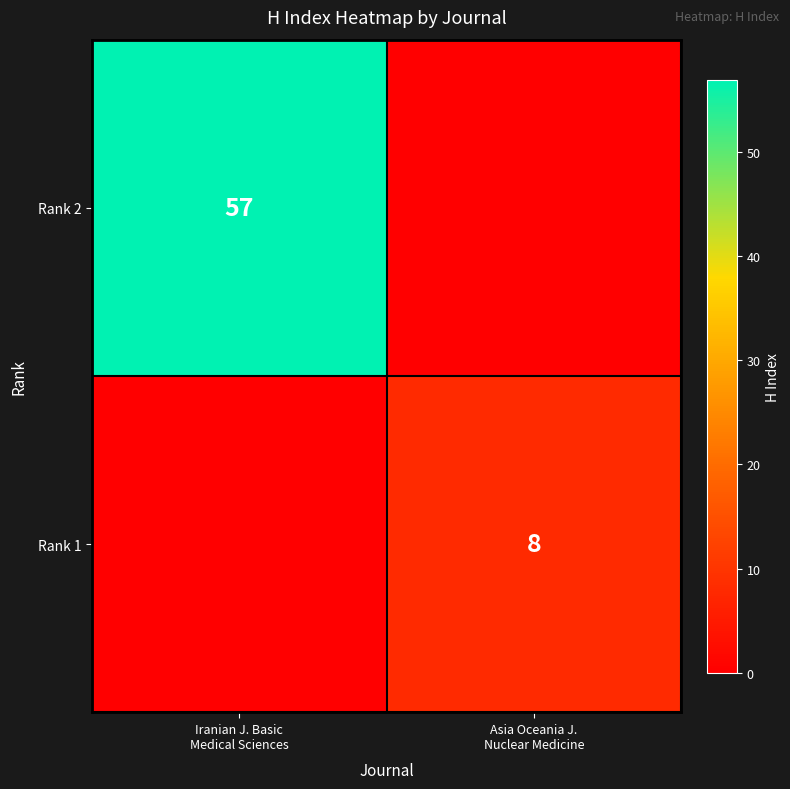

What is the total value across all series at Iranian J. Basic
Medical Sciences?

57